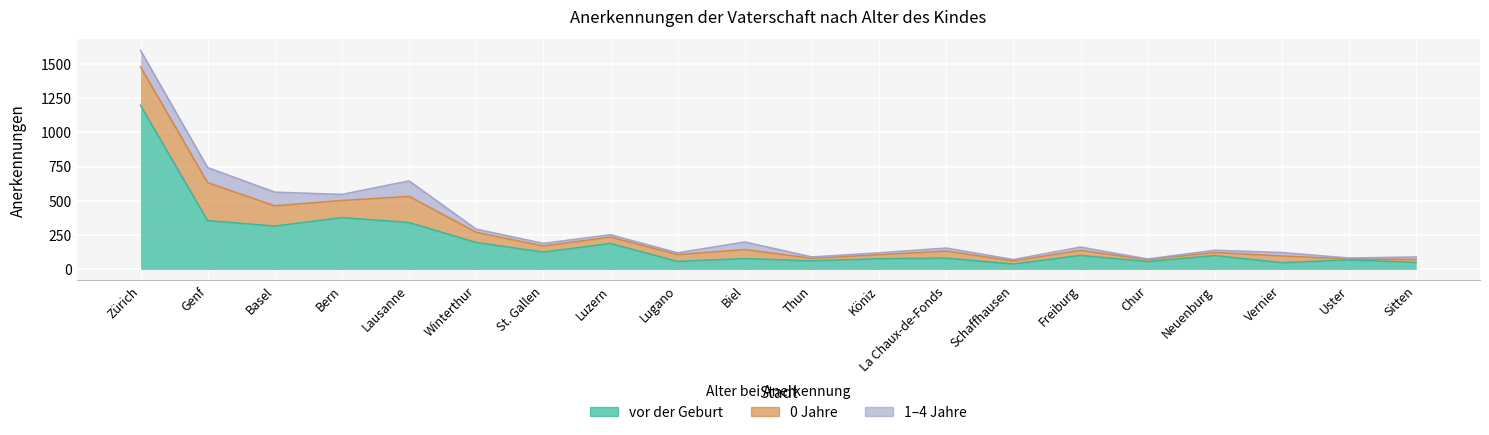

Which series has the widest spread of values?

vor der Geburt